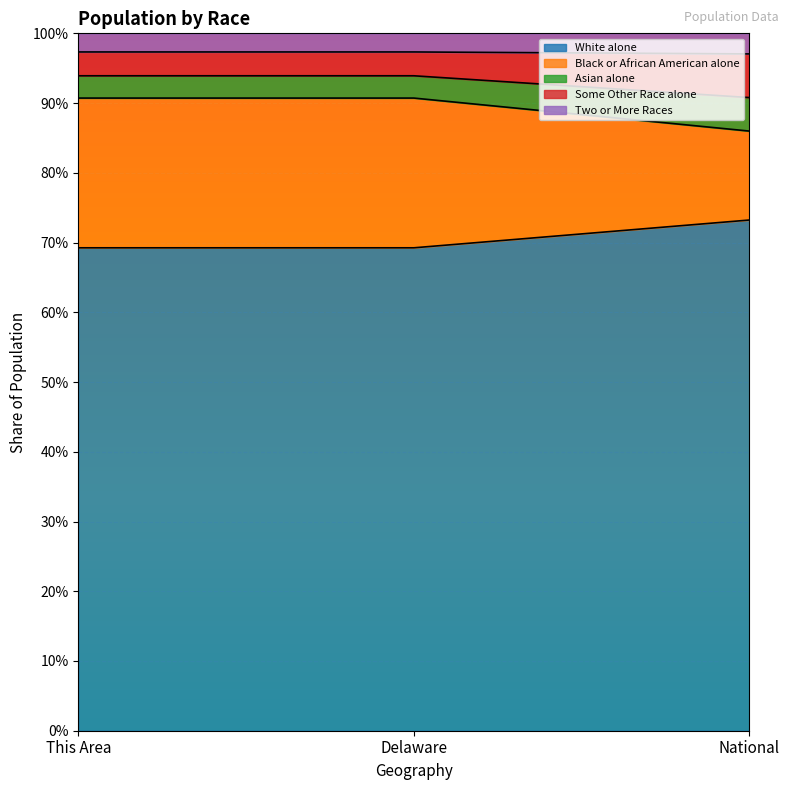

What are all the series names shown in the legend?

White alone, Black or African American alone, Asian alone, Some Other Race alone, Two or More Races